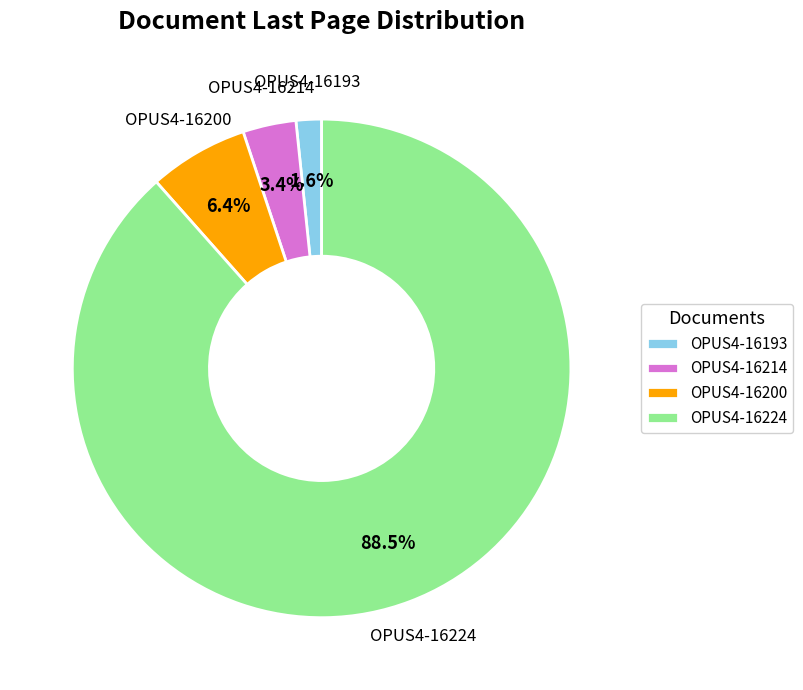

To the nearest percent, what is the combined percentage of OPUS4-16200 and OPUS4-16214?

10%